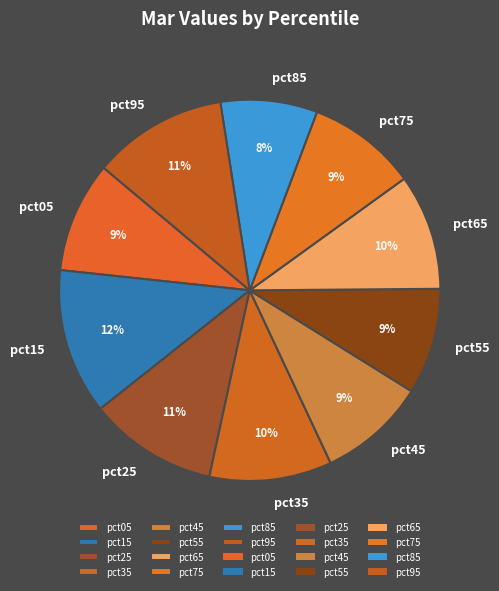

Combined, do pct35 and pct55 account for over 50%?

No